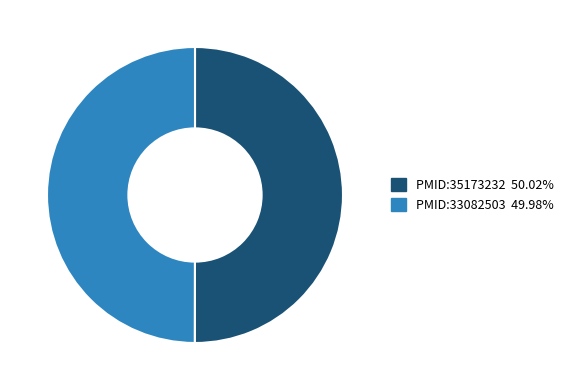

The PMID:33082503 slice represents 50% of the pie. True or false?

True